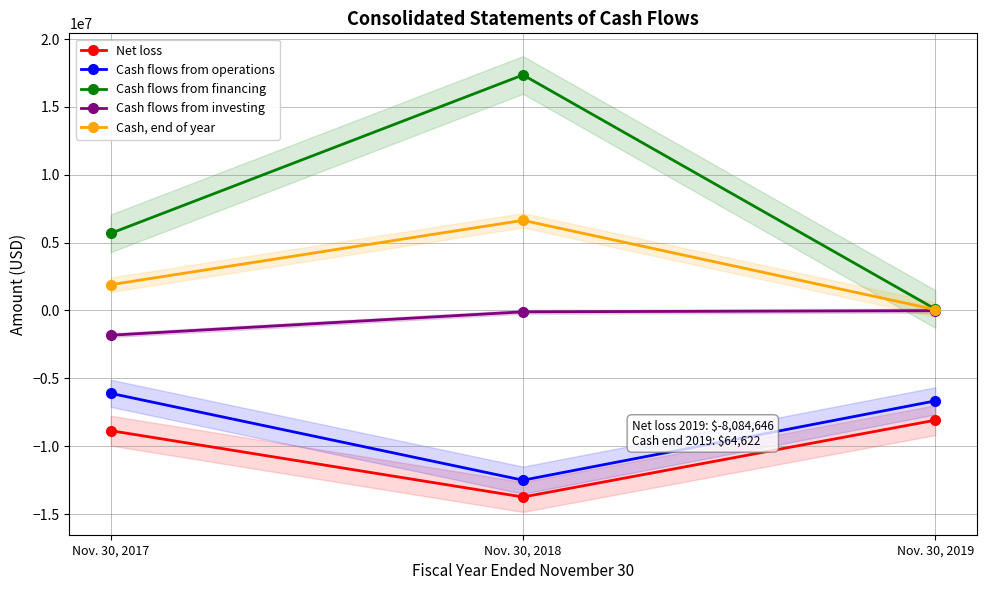

How many values in the Cash, end of year series are below 1897061?

1